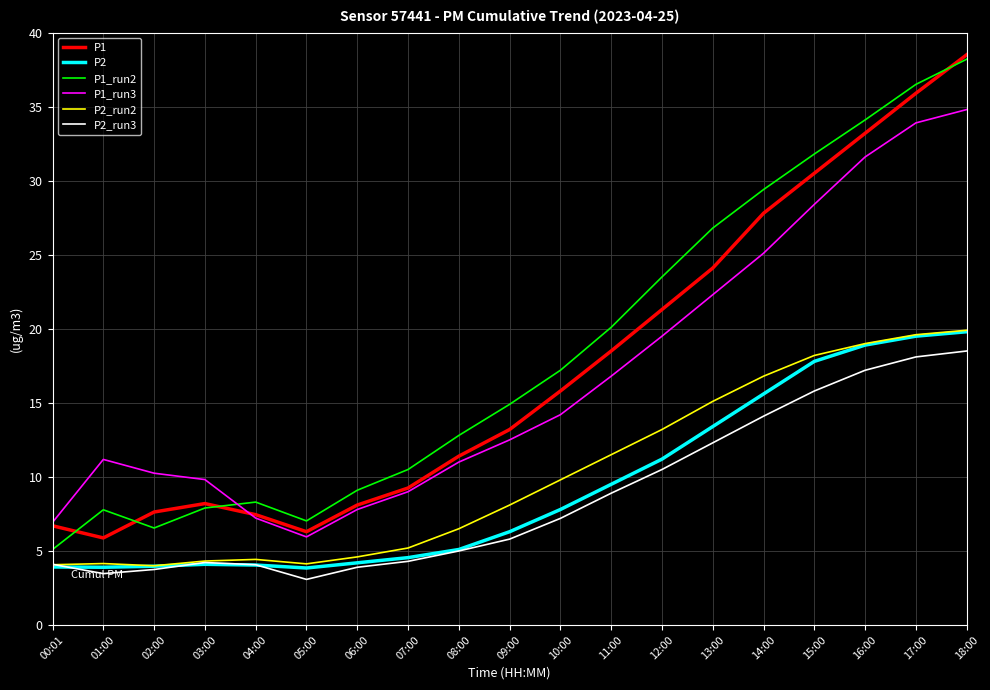

Is it true that P1 equals 5.9 at 01:00?

True